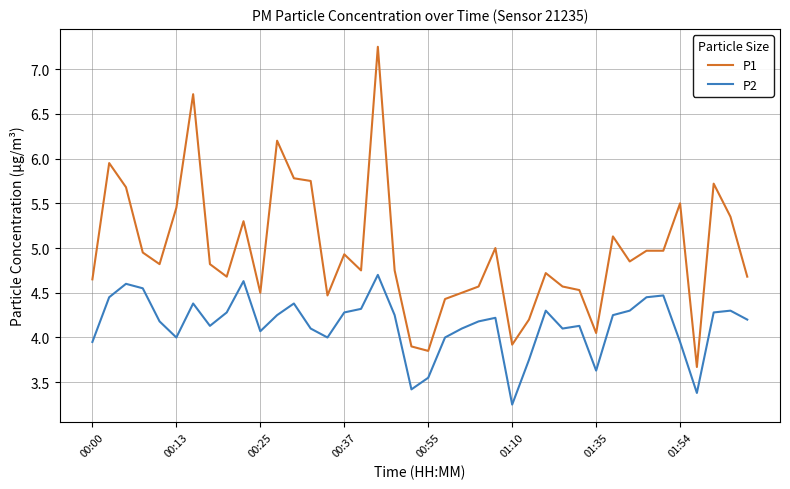

True or false: P2 and P1 intersect in this chart.

False